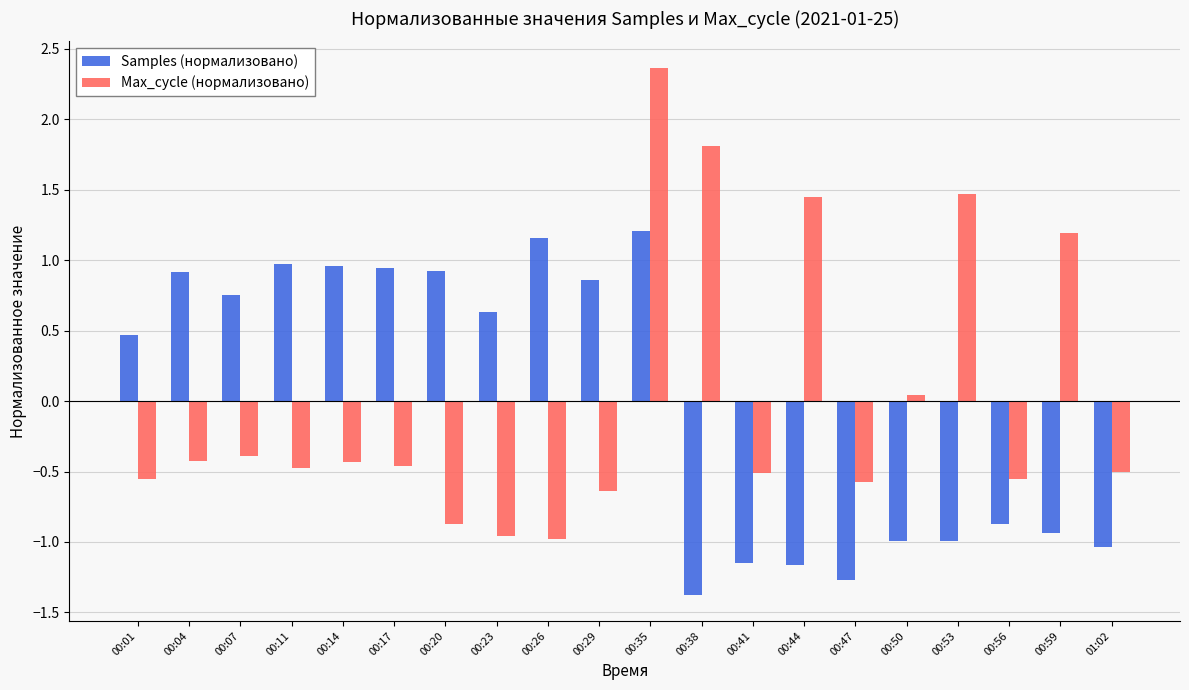

At which label does Max_cycle (нормализовано) first exceed 0?

00:35